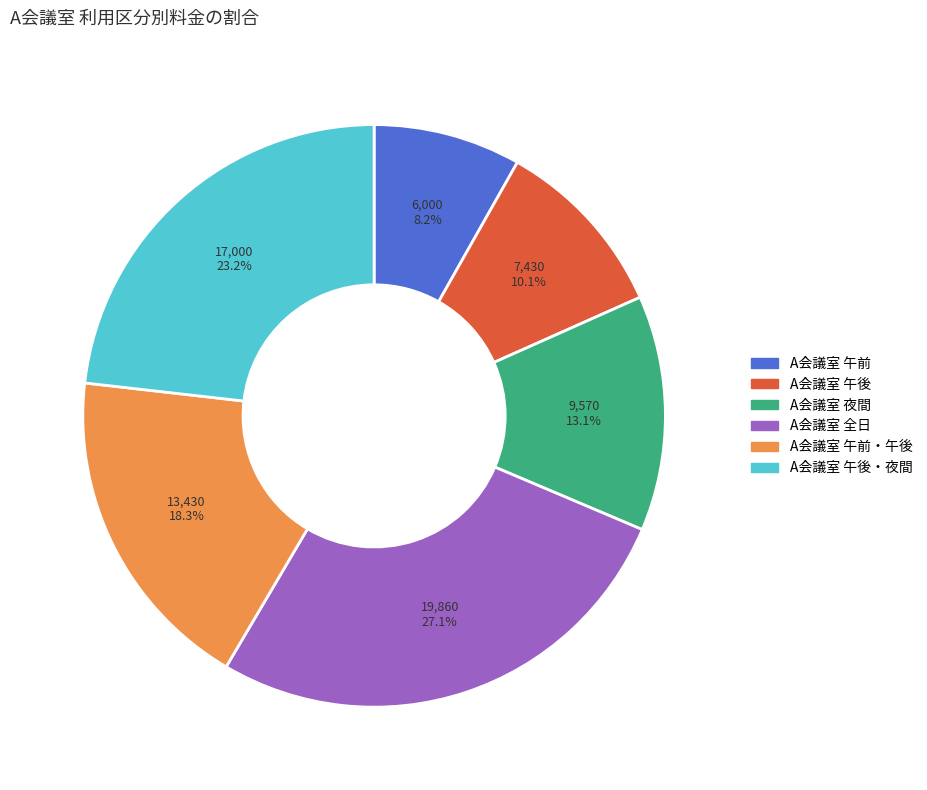

Is there any slice that represents more than half of the pie?

No